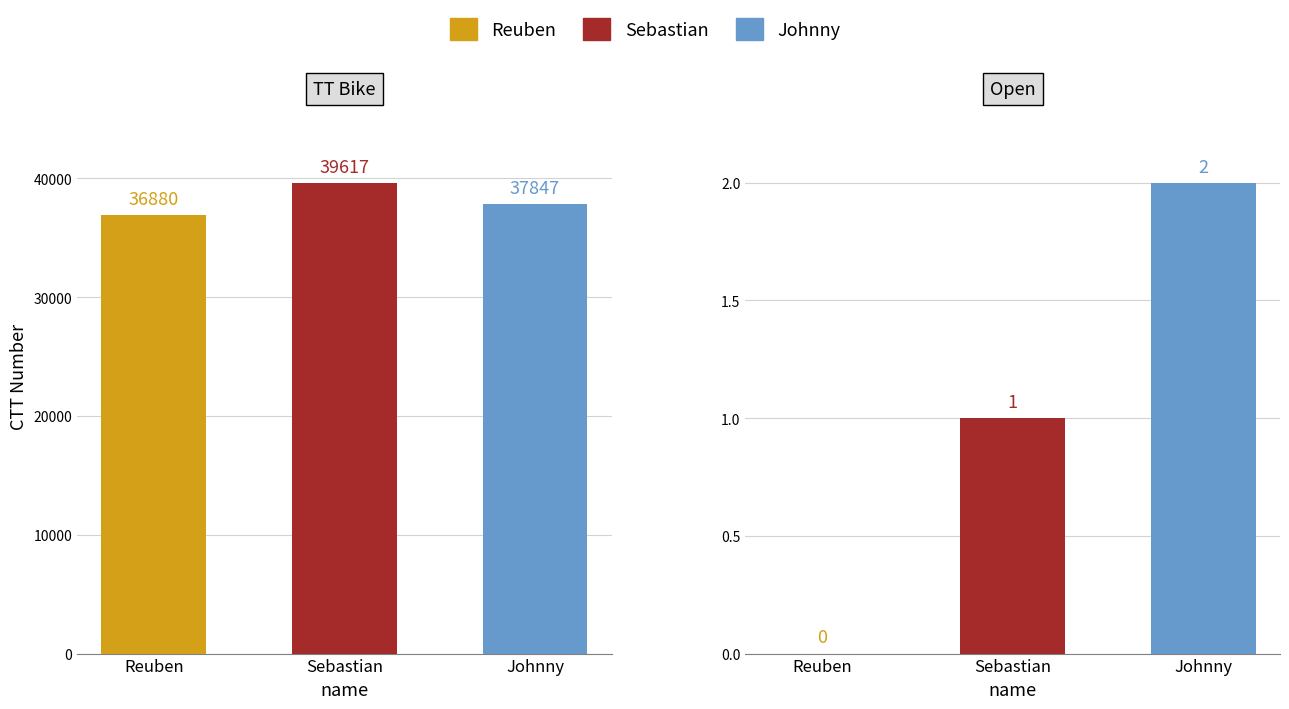

What is the difference between the highest and lowest values at 17?

2737